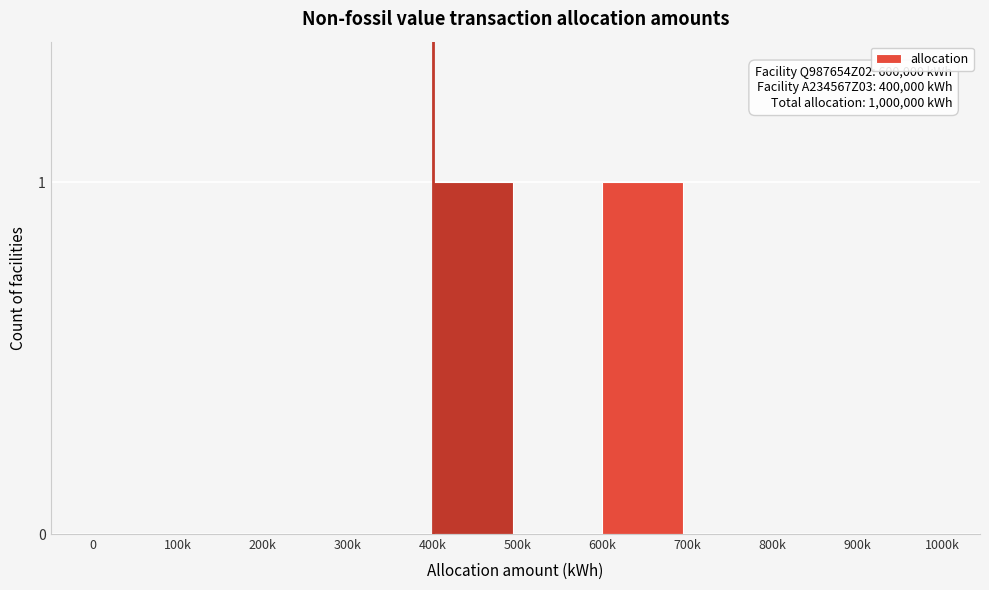

Reading left to right, what are all the values shown in this chart?

0=0	100k=0	200k=0	300k=0	400k=1	500k=0	600k=1	700k=0	800k=0	900k=0